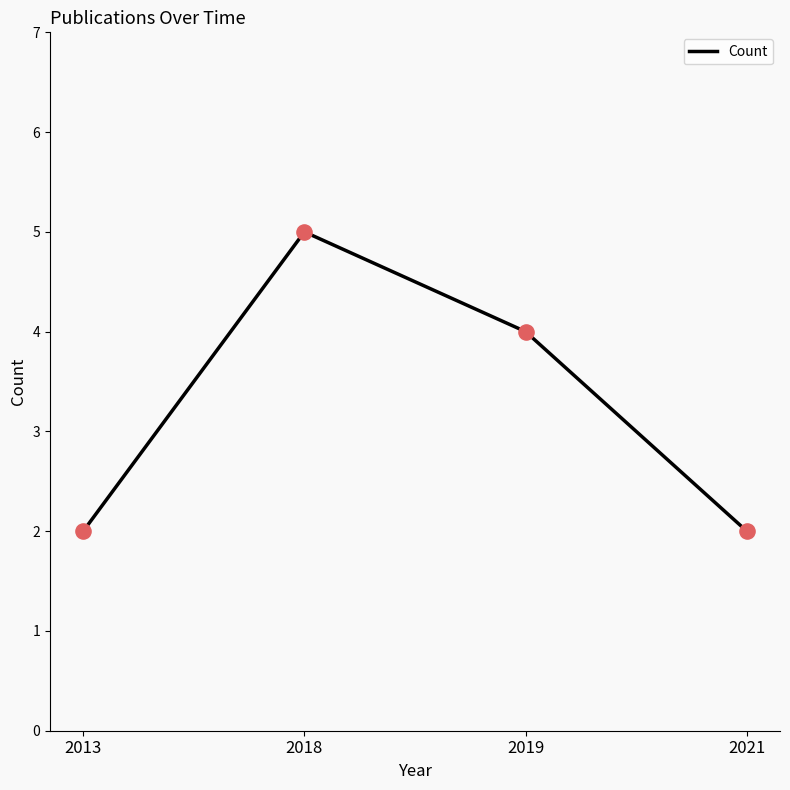

What is the change in value from 2018 to 2019?

-1